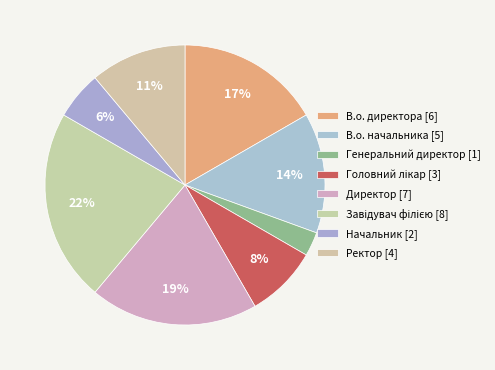

The В.о. начальника slice represents 27% of the pie. True or false?

False